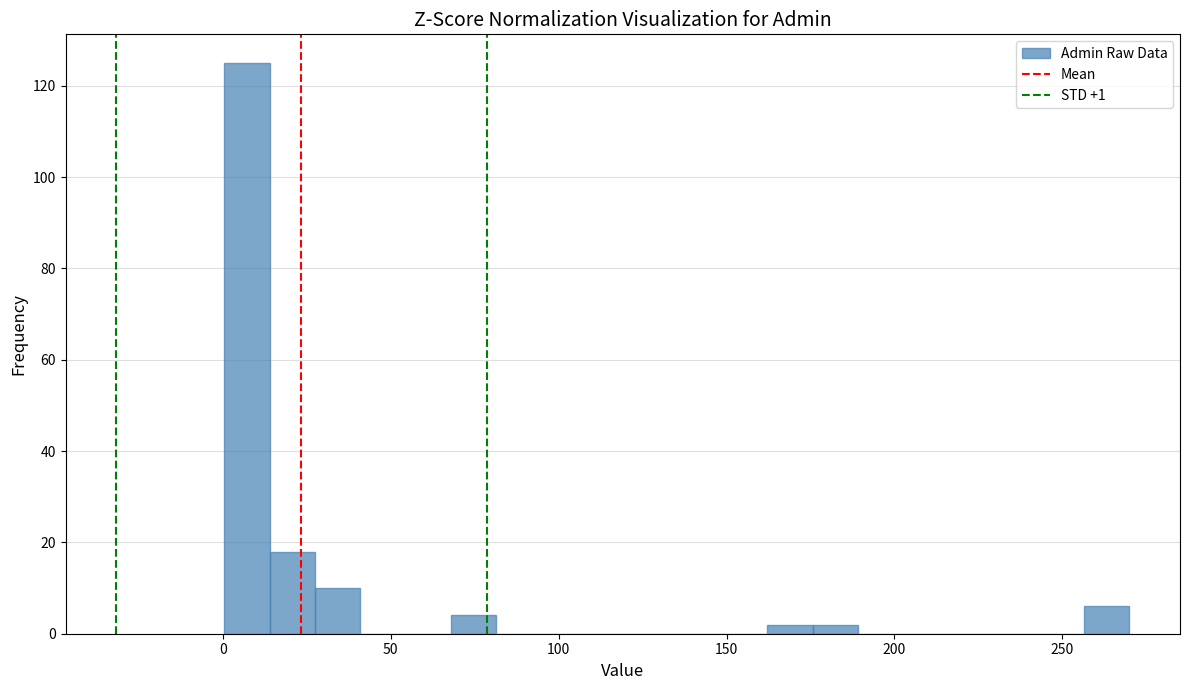

Read against the x-axis, roughly where is the centre of the tallest bar?

5